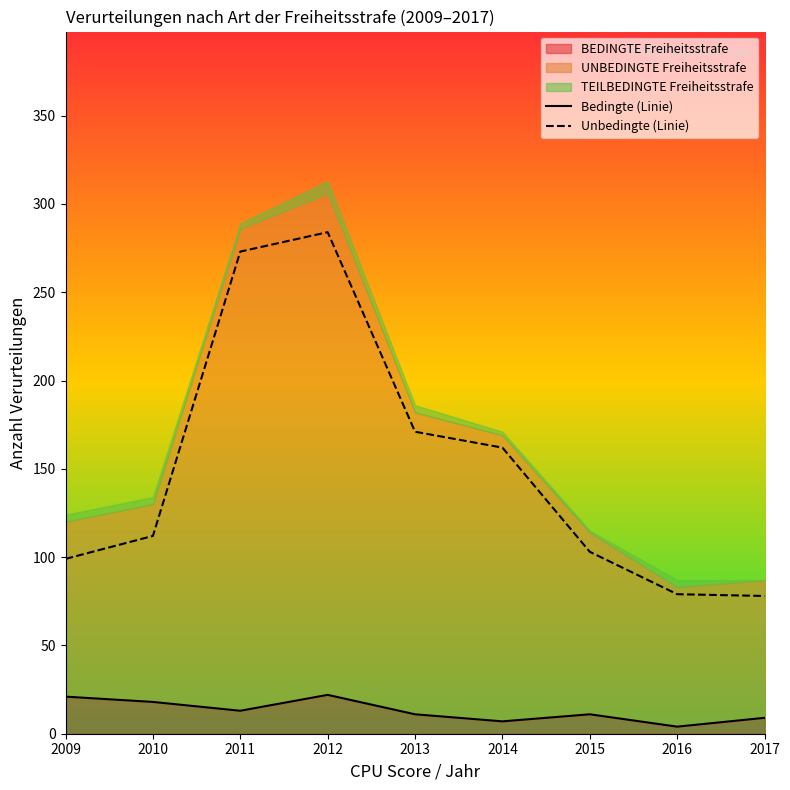

Reading right to left, transcribe all the data shown in this chart.

Bedingte (Linie): 9	4	11	7	11	22	13	18	21
Unbedingte (Linie): 78	79	103	162	171	284	273	112	99